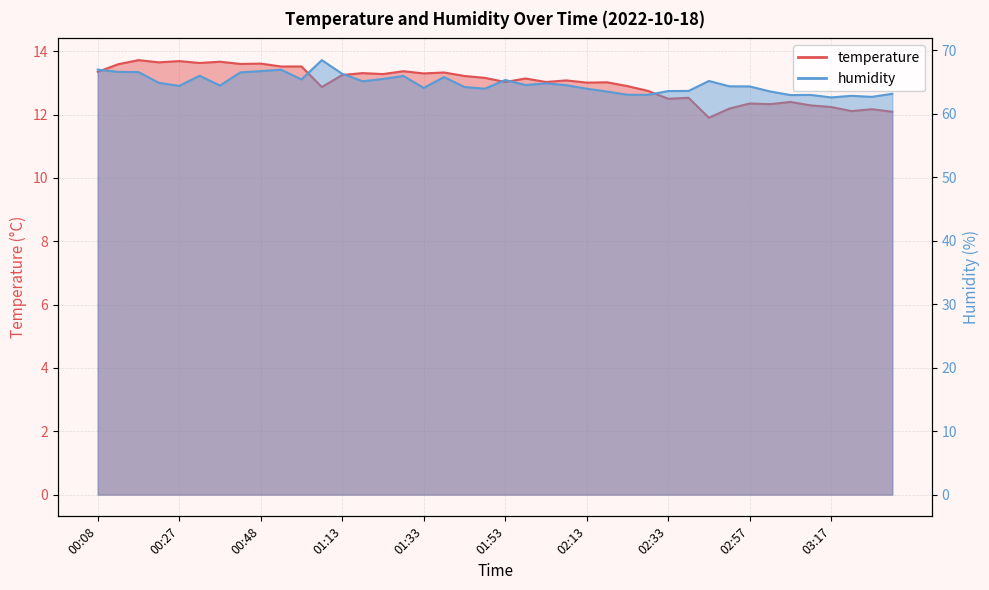

Which series has the largest total across all categories?

humidity